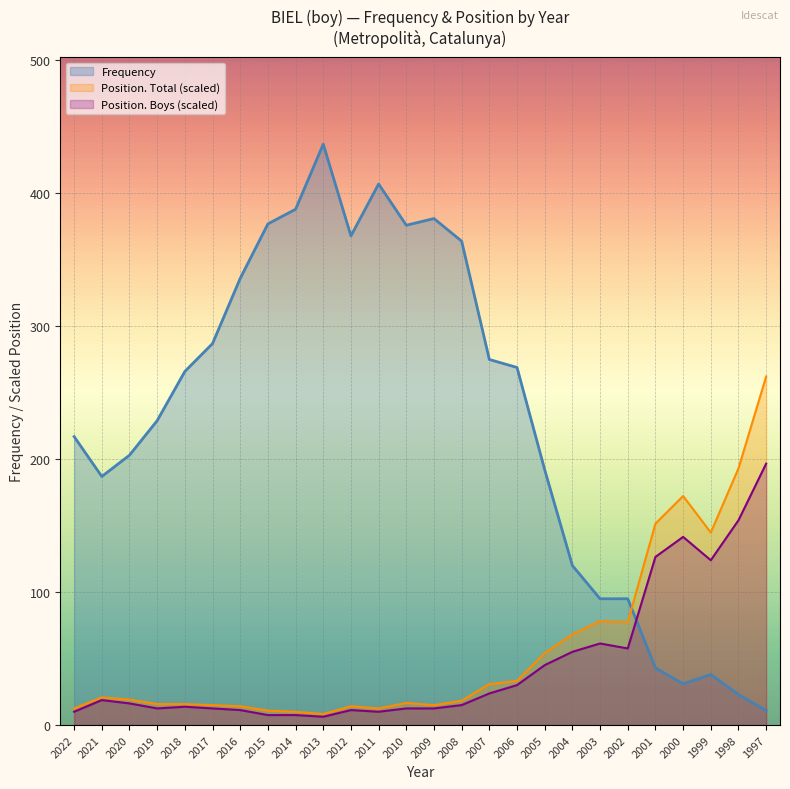

What is the average value of the Position. Total series?

57.1